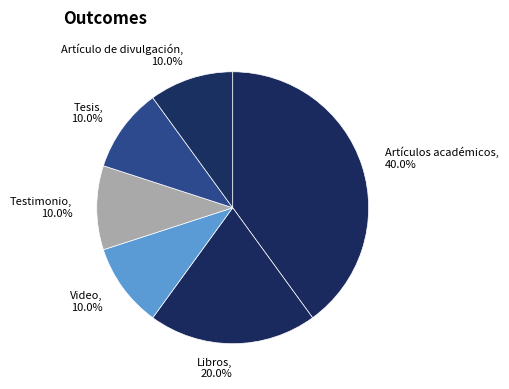

What is the largest slice in the pie chart?

Artículos académicos